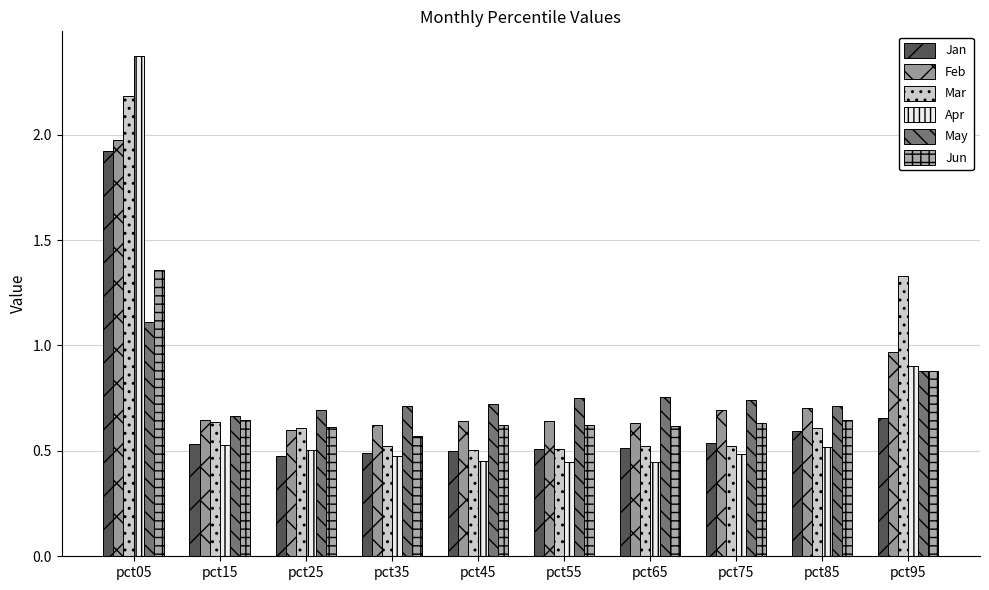

Rank the series by their maximum value, from lowest to highest.

May, Jun, Jan, Feb, Mar, Apr